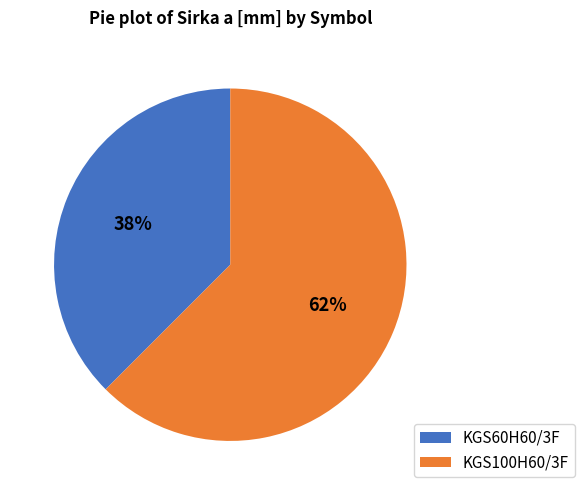

Which slice is the largest?

KGS100H60/3F